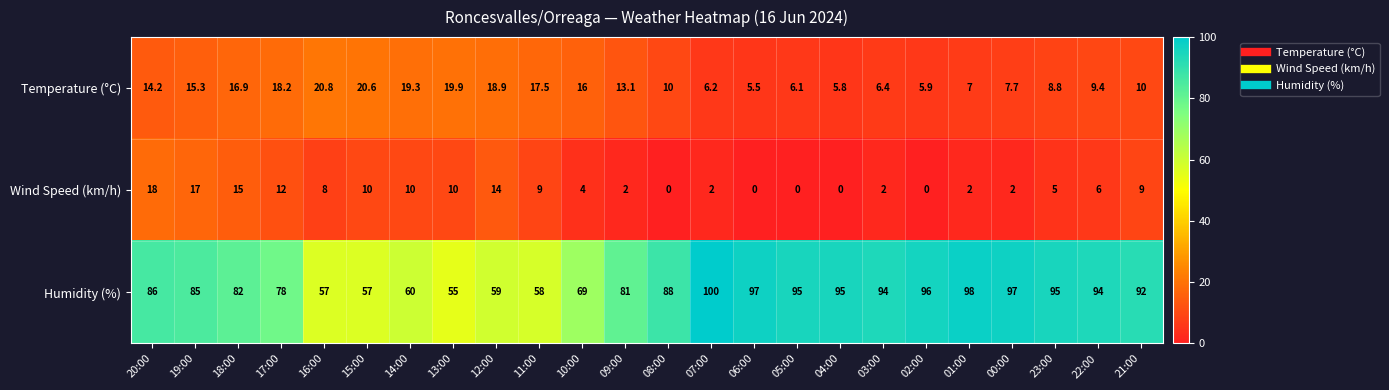

At which category does the chart reach its peak across all series?

07:00